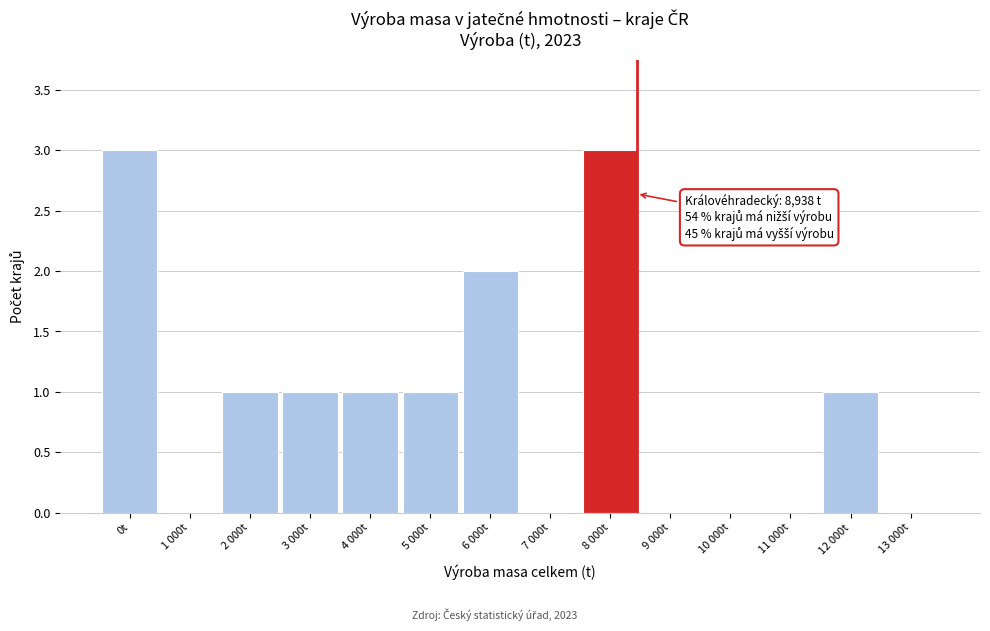

Reading left to right, extract all data points from this chart.

0t=3	1 000t=0	2 000t=1	3 000t=1	4 000t=1	5 000t=1	6 000t=2	7 000t=0	8 000t=3	9 000t=0	10 000t=0	11 000t=0	12 000t=1	13 000t=0